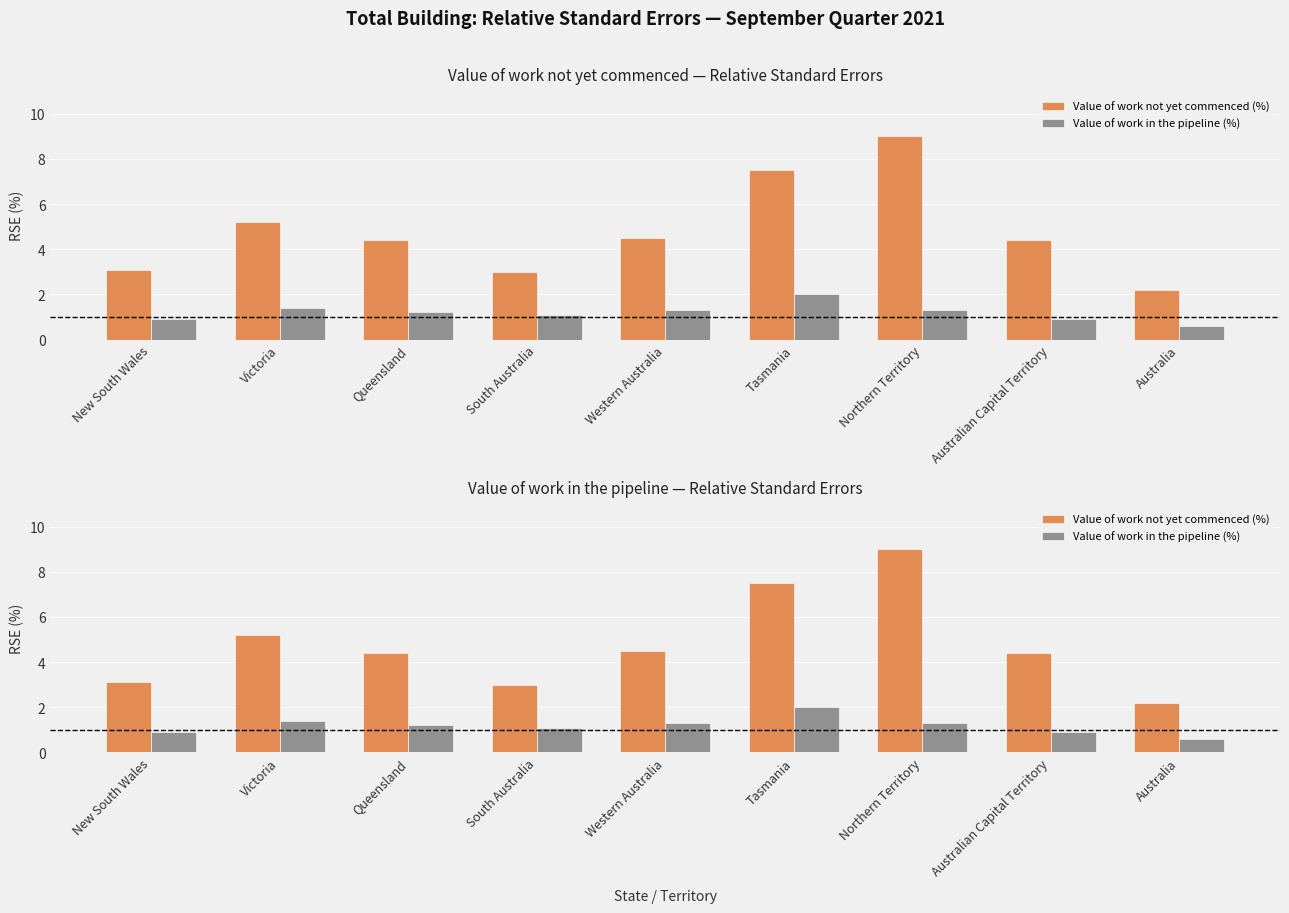

What is the sum of the Value of work in the pipeline (%) values at New South Wales and South Australia?

2.0